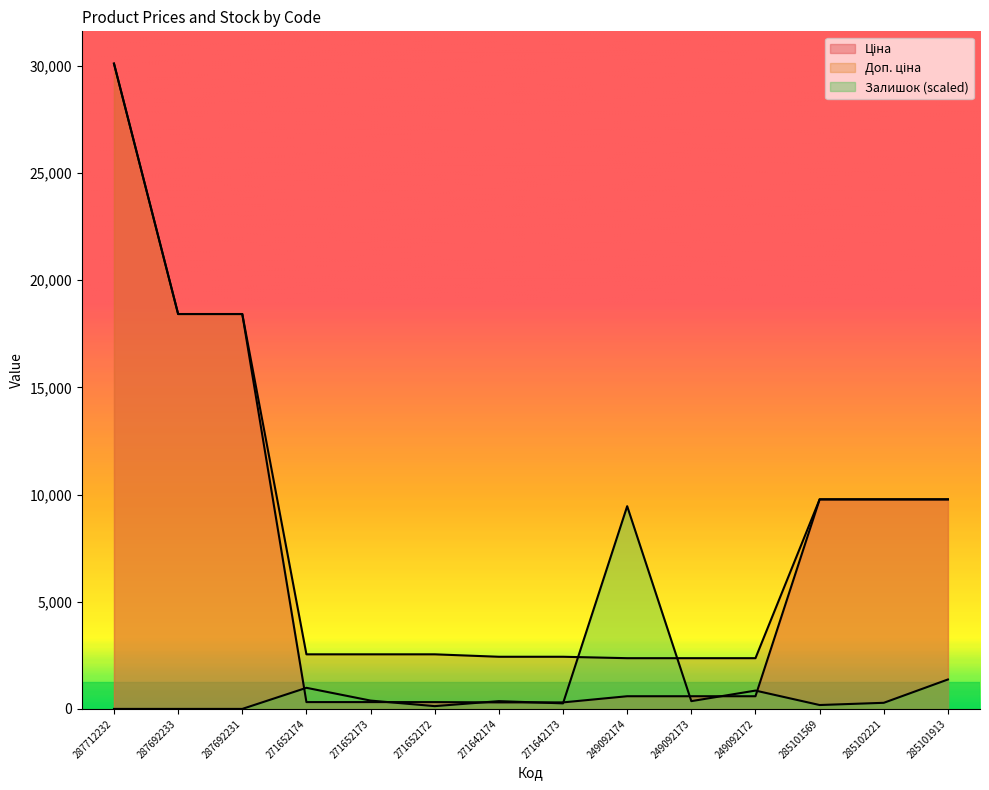

The value of Ціна at 271652172 is 516.2. True or false?

False